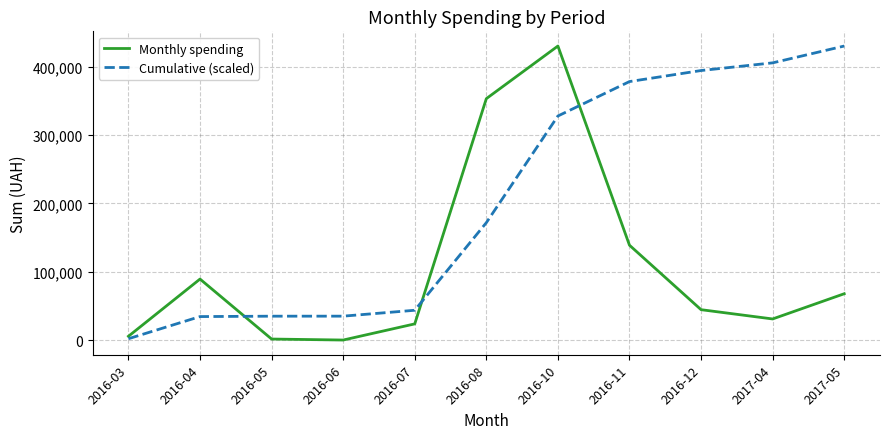

True or false: Cumulative (scaled) and Monthly spending cross at least once.

True